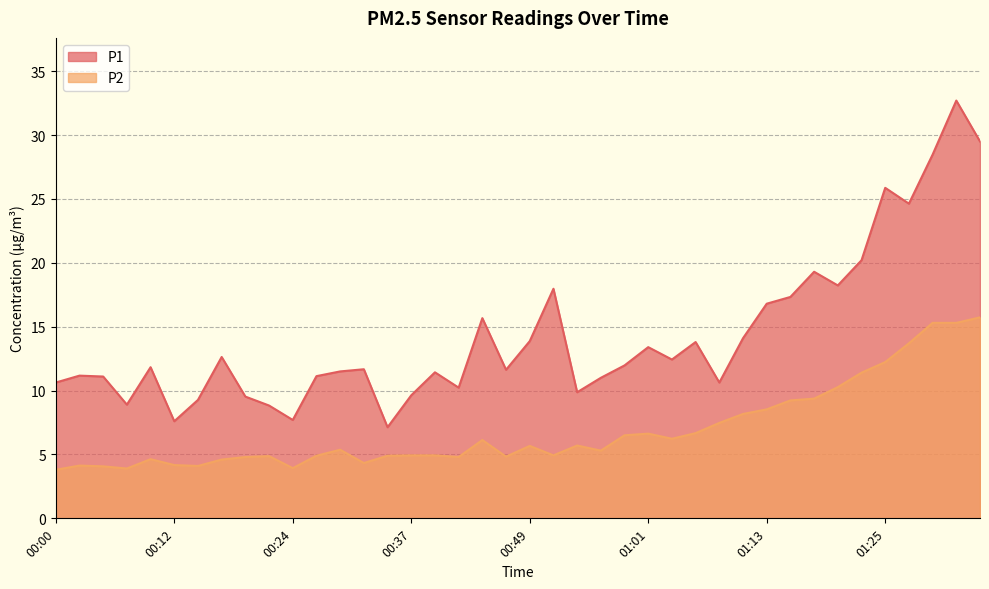

What is the difference between the second highest and second lowest values in the P2 series?

11.4